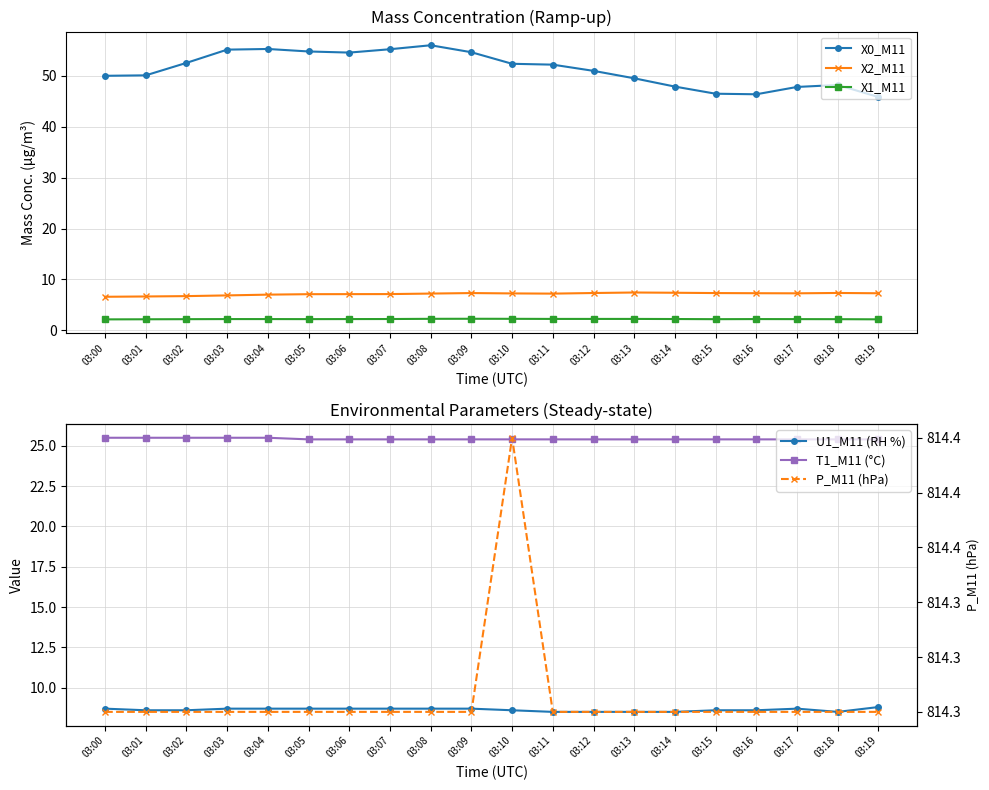

How many lines are shown in the chart?

6